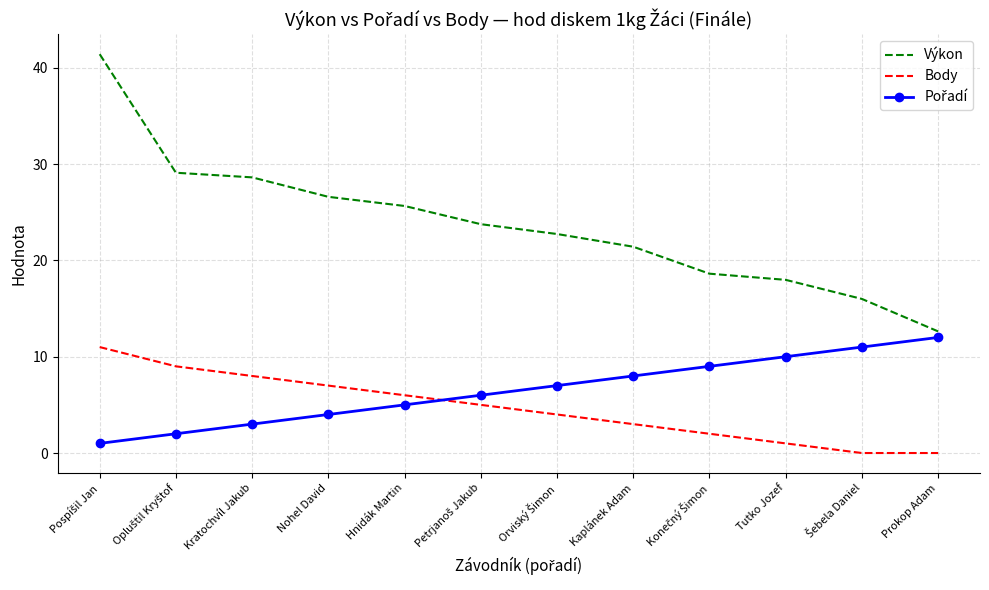

What is the maximum value for Výkon?

41.4